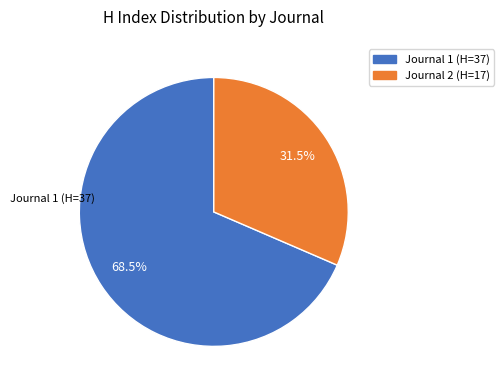

Does any single category account for the majority?

Yes